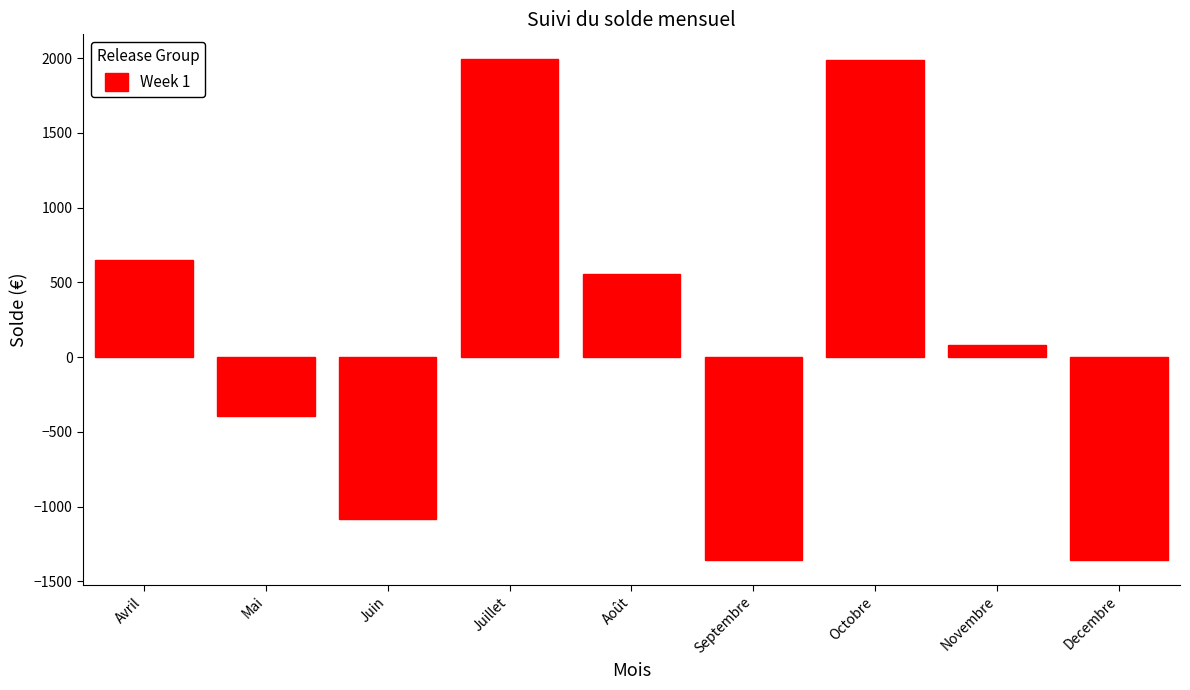

Which has a higher value, Août or Novembre?

Août